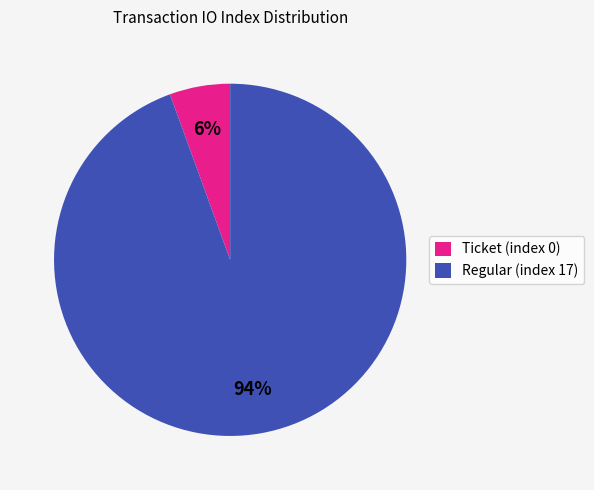

Do Ticket (index 0) and Regular (index 17) together represent more than half of the pie?

Yes